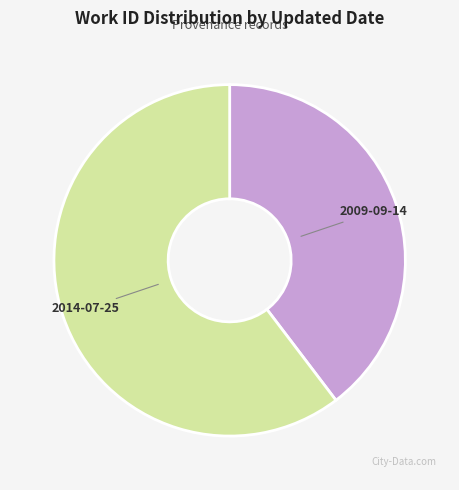

The 2009-09-14 slice represents 40% of the pie. True or false?

True